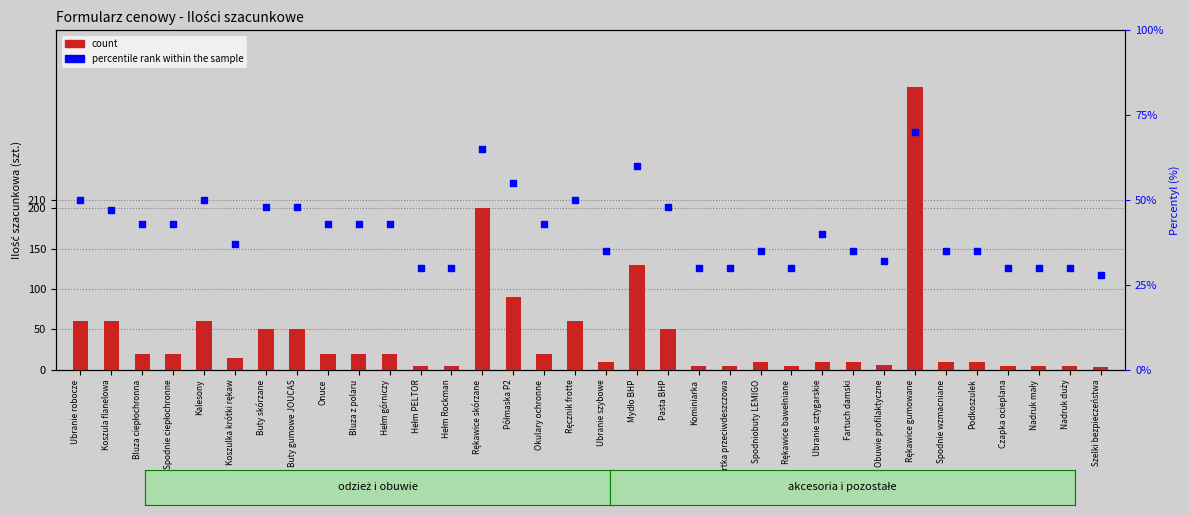

At how many categories does at least one series exceed 283?

1